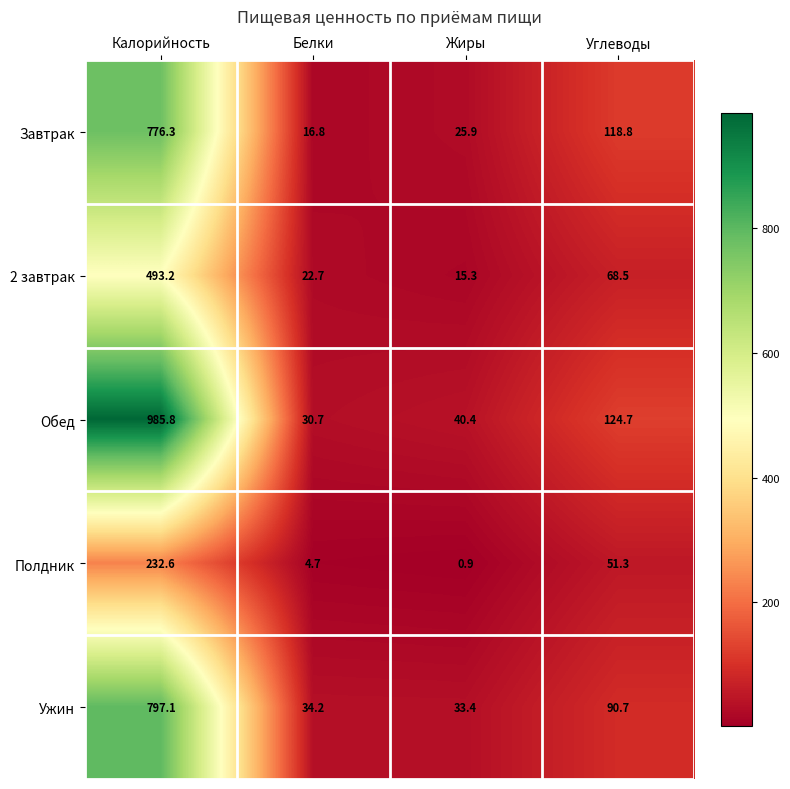

Reading left to right, list all the values displayed in this chart.

Завтрак: 776.3	16.8	25.9	118.8
2 завтрак: 493.2	22.7	15.3	68.5
Обед: 985.8	30.7	40.4	124.7
Полдник: 232.6	4.7	0.9	51.3
Ужин: 797.1	34.2	33.4	90.7